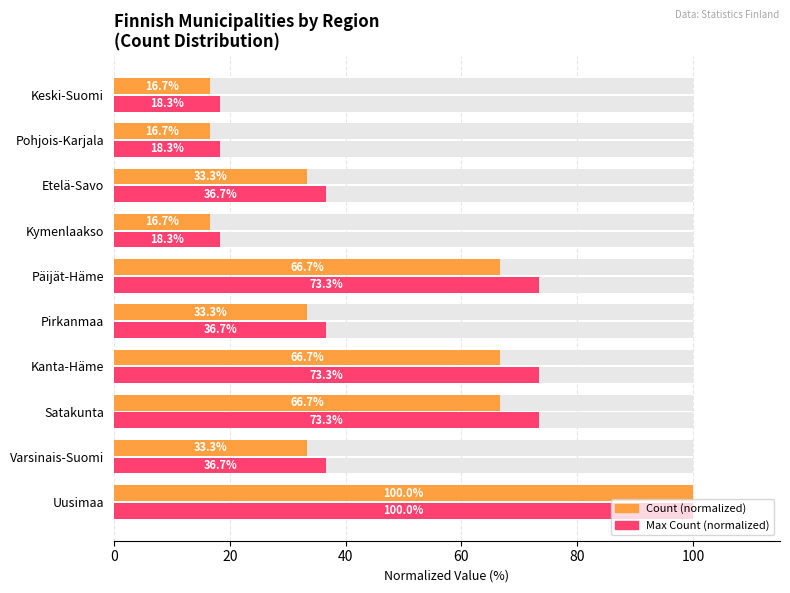

How many values in the Max Count (normalized) series are below 36?

3